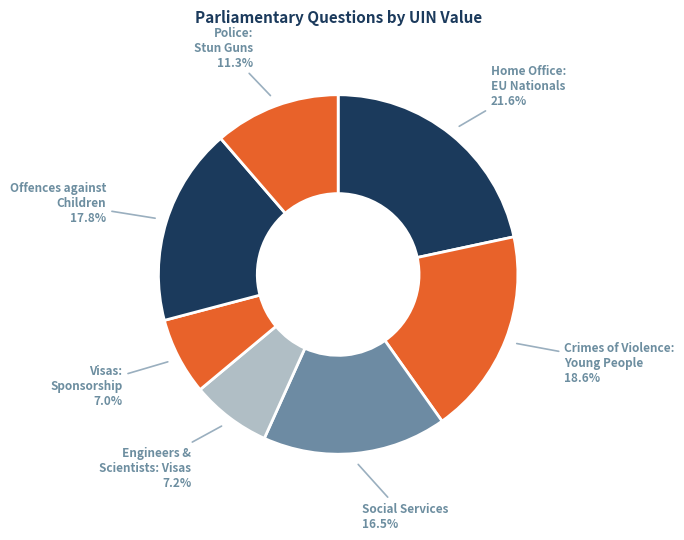

How many segments does this pie chart have?

7